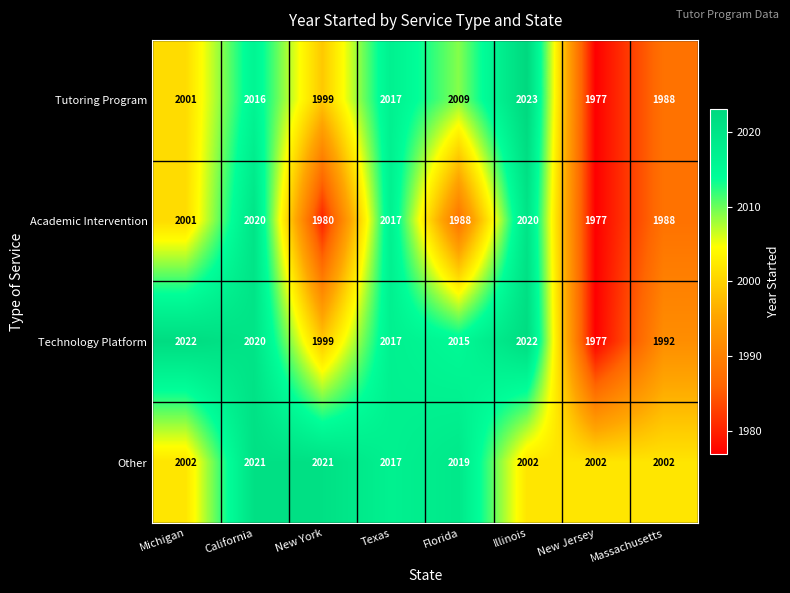

At how many categories does at least one series exceed 1999?

8